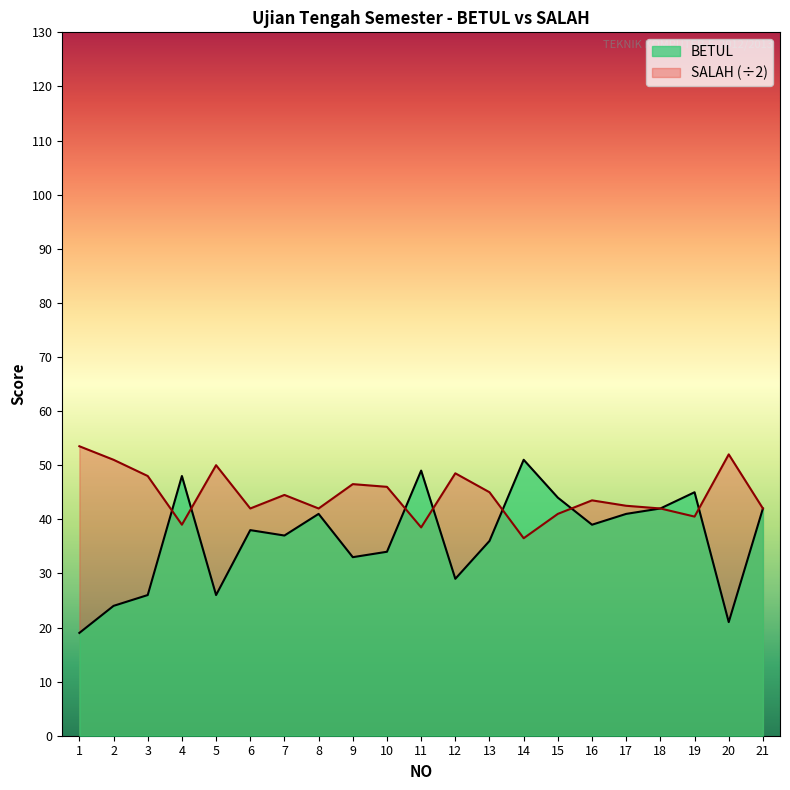

Which series has the largest total across all categories?

SALAH (÷2)